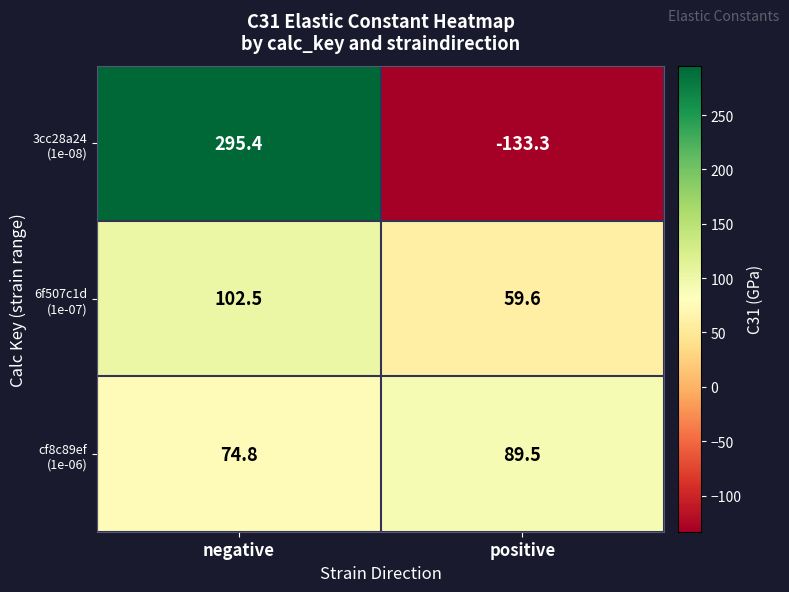

What is the spread (max minus min) of values at negative?

220.6